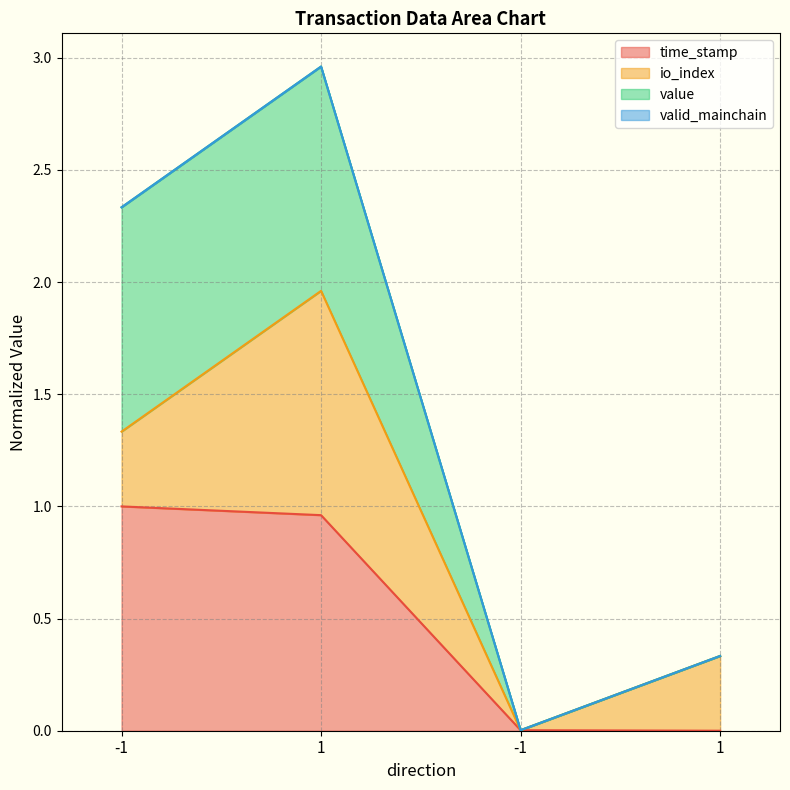

True or false: time_stamp and value cross at least once.

False